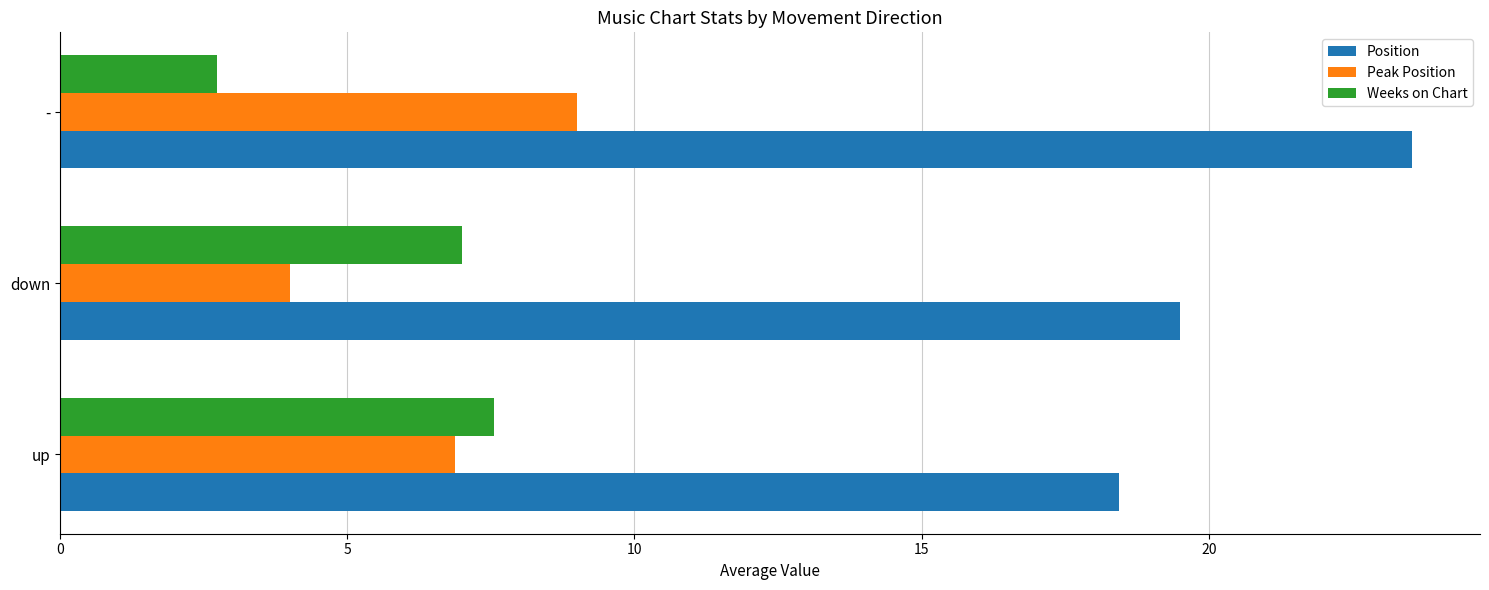

What is the difference between the highest and lowest values at up?

11.6